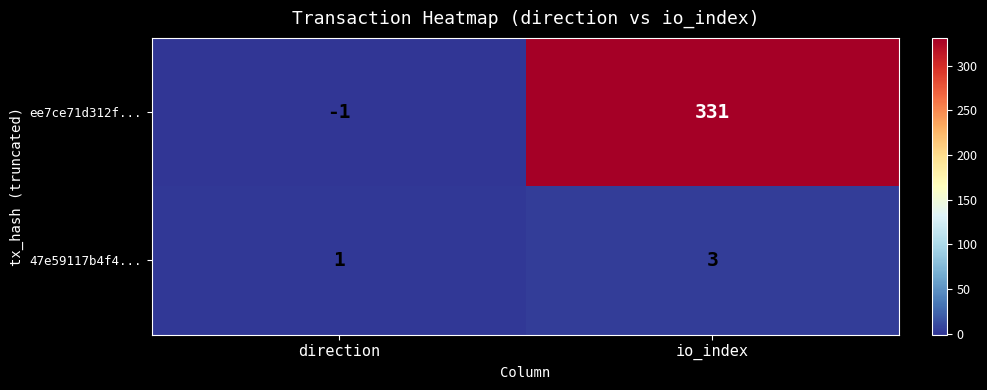

Between direction and io_index, which series saw the biggest shift?

ee7ce71d312f...